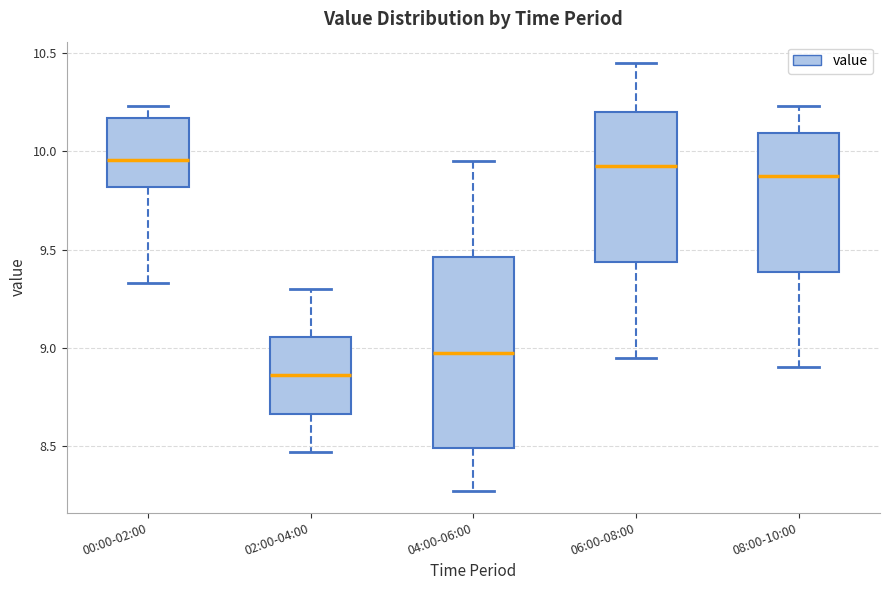

Where does the median line of the box for 06:00-08:00 sit on the y-axis? The values are not printed on the chart, so give them approximately, as read against the axis.

9.95